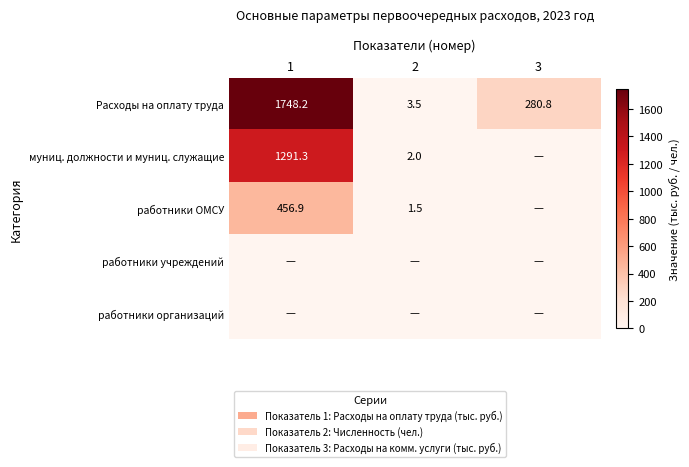

What is the difference between the муниц. должности и муниц. служащие values at 2 and 1?

1289.3